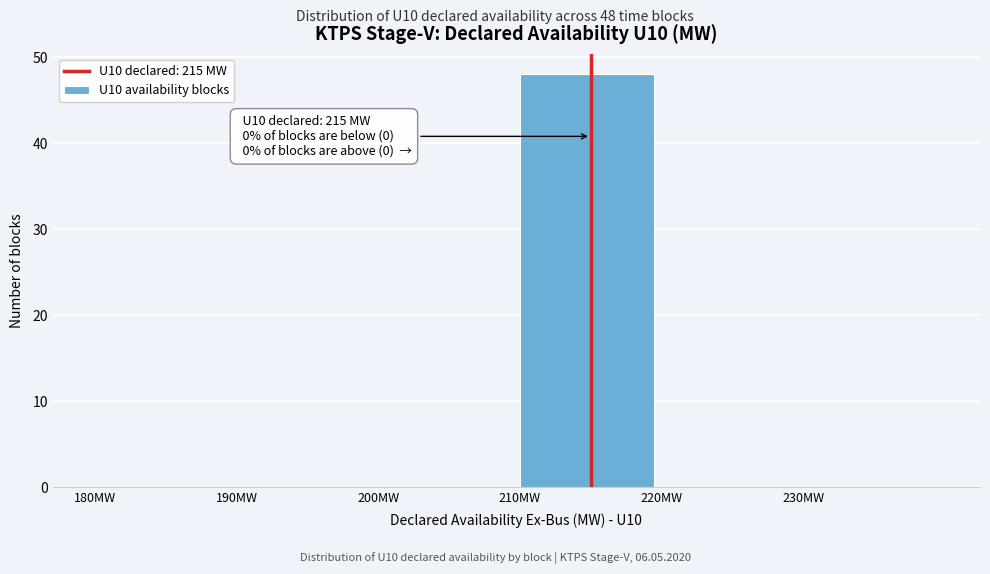

Which range on the x-axis has the tallest bar?

210 to 220